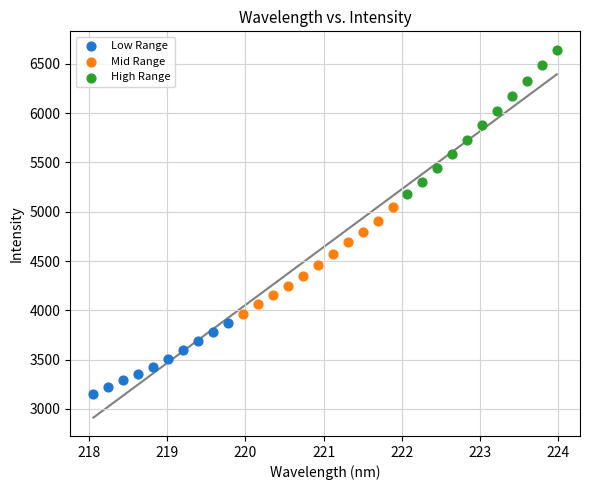

What are all the series names shown in the legend?

Low Range, Mid Range, High Range